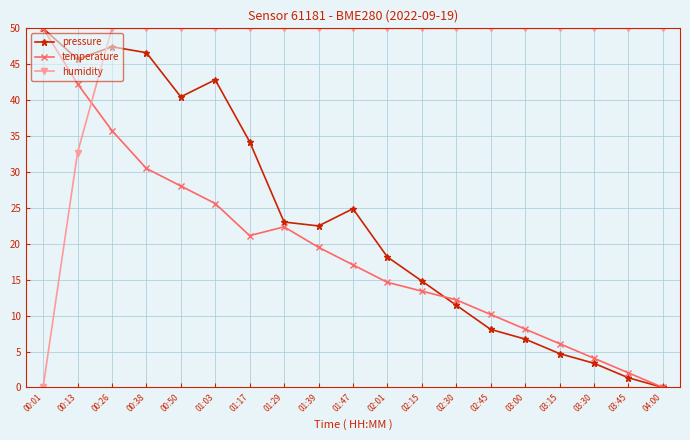

At how many categories does at least one series exceed 33?

19